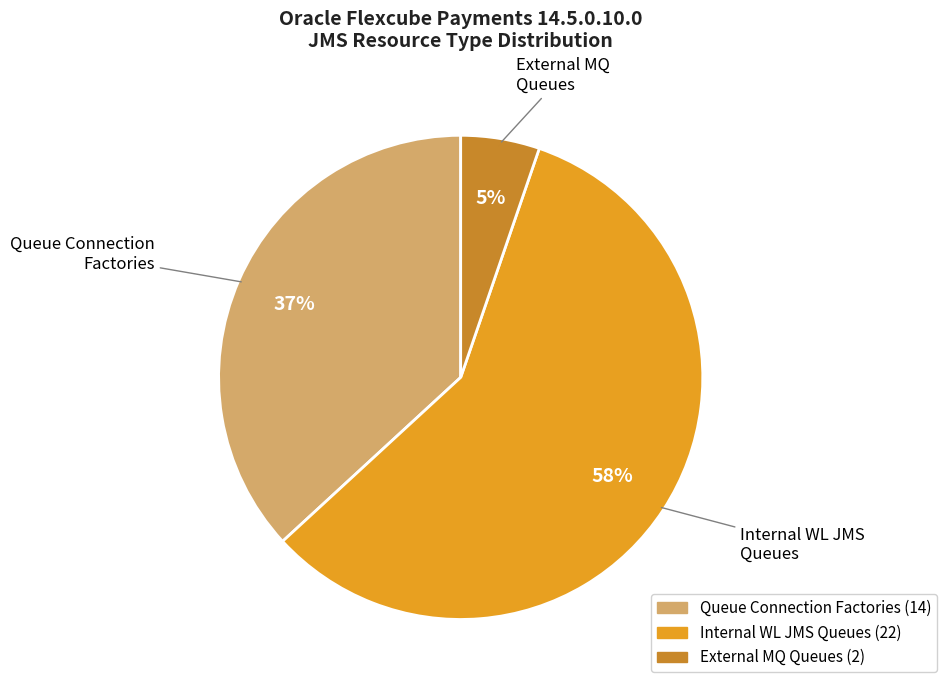

Does any single category account for the majority?

Yes